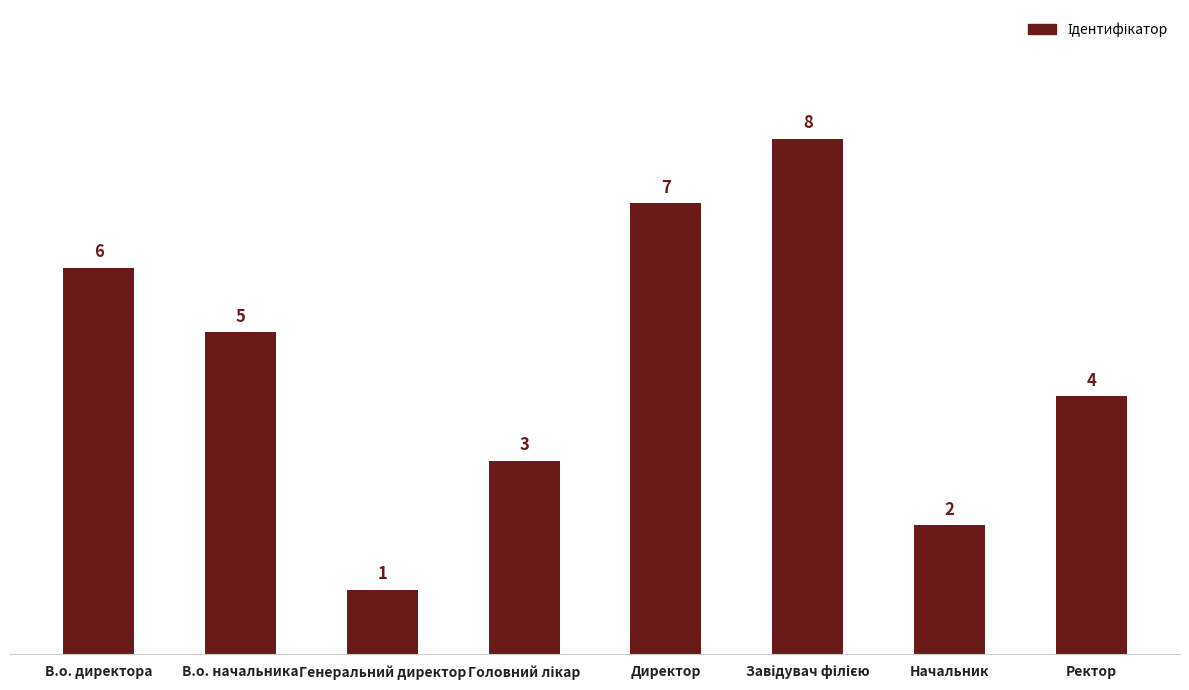

What is the difference between the values at Генеральний директор and Начальник?

1